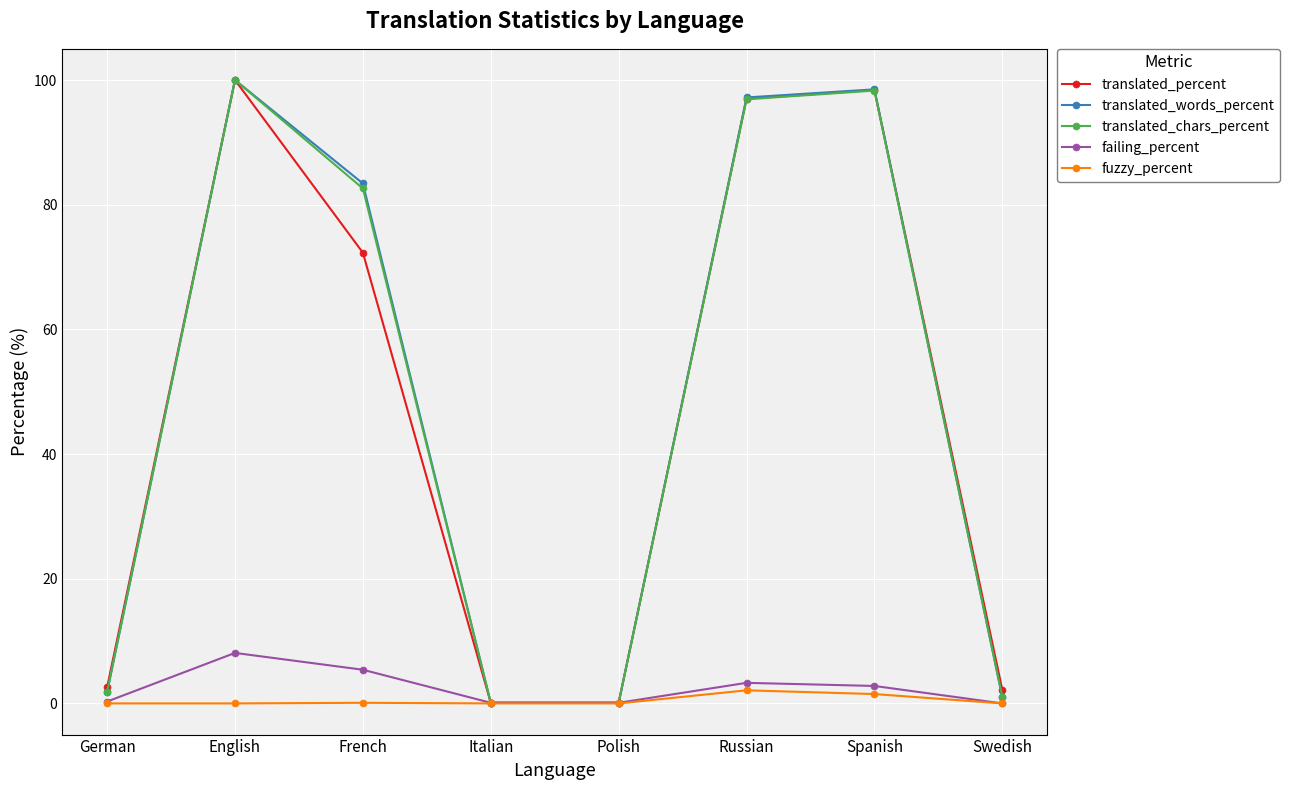

True or false: failing_percent has a value of 0.0 at Swedish.

True